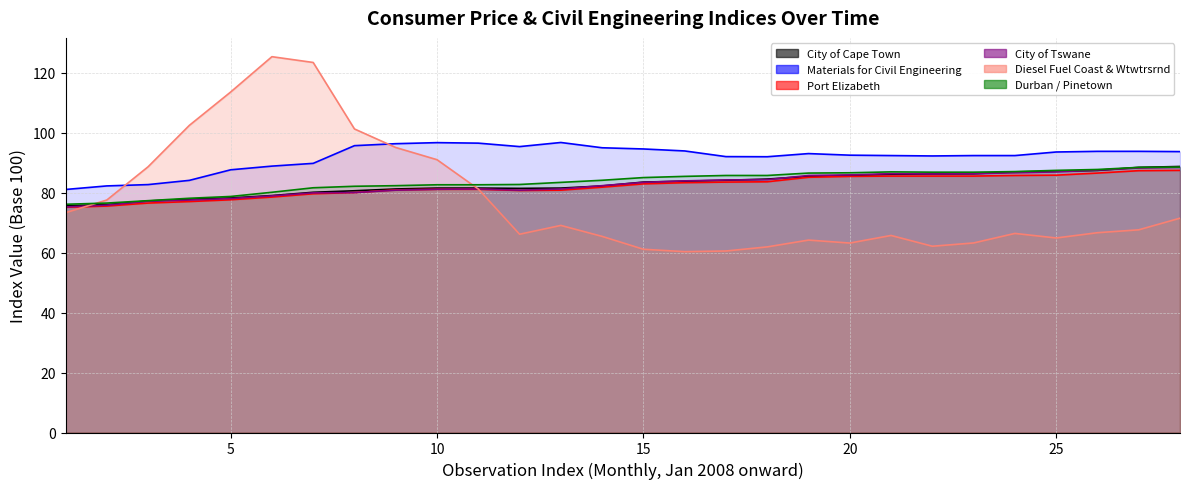

In Materials for Civil Engineering, how many points are higher than both neighbors (excluding endpoints)?

3